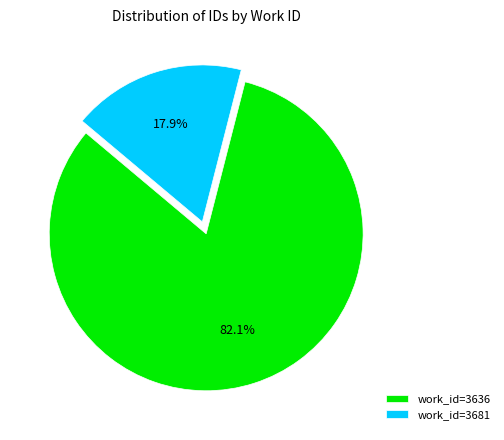

What percentage do work_id=3681 and work_id=3636 together represent?

100.0%